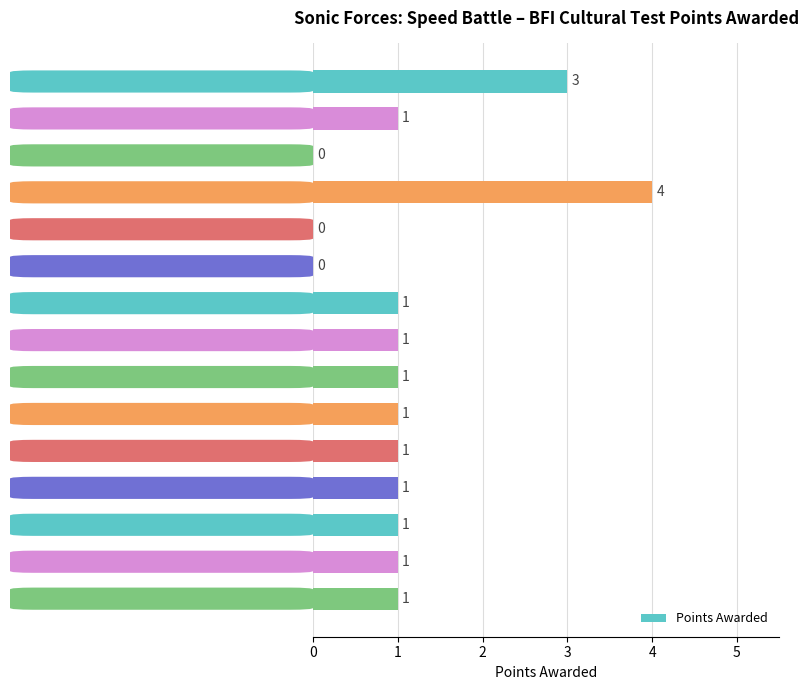

Count the number of data series in this chart.

1